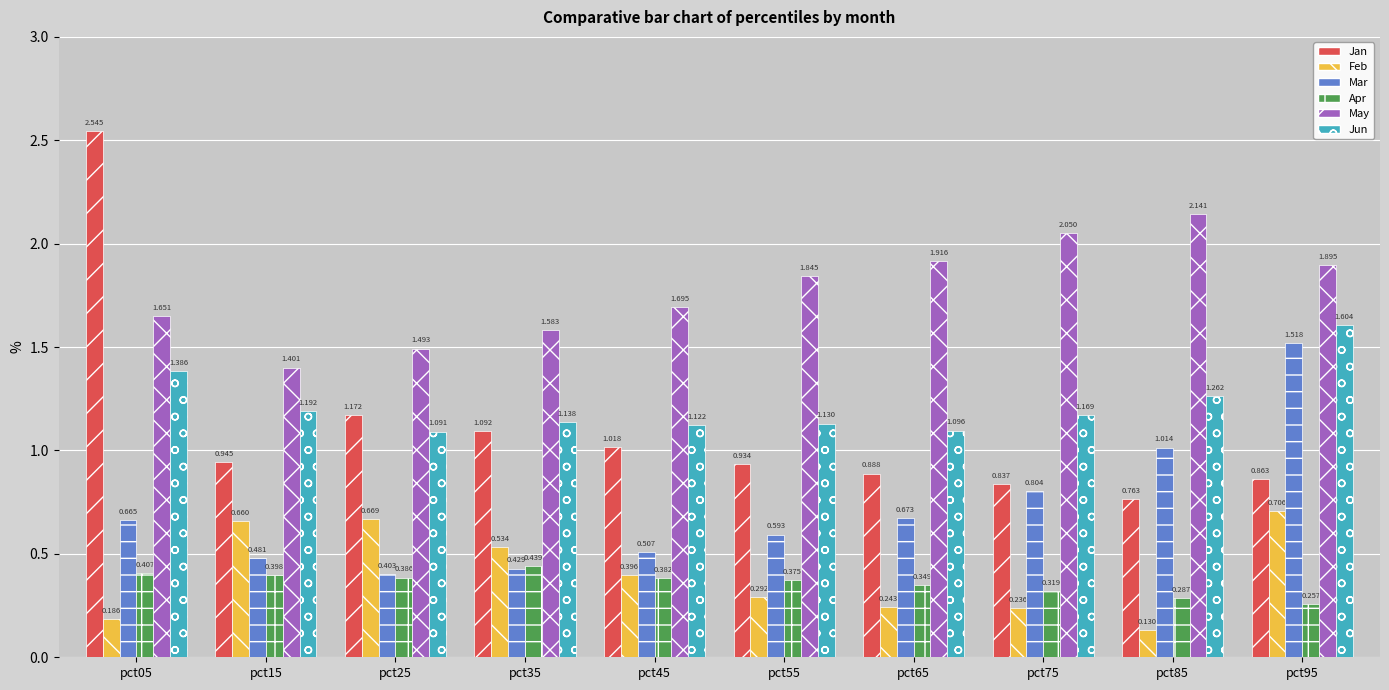

The value of Jun at pct95 is 1.6. True or false?

True